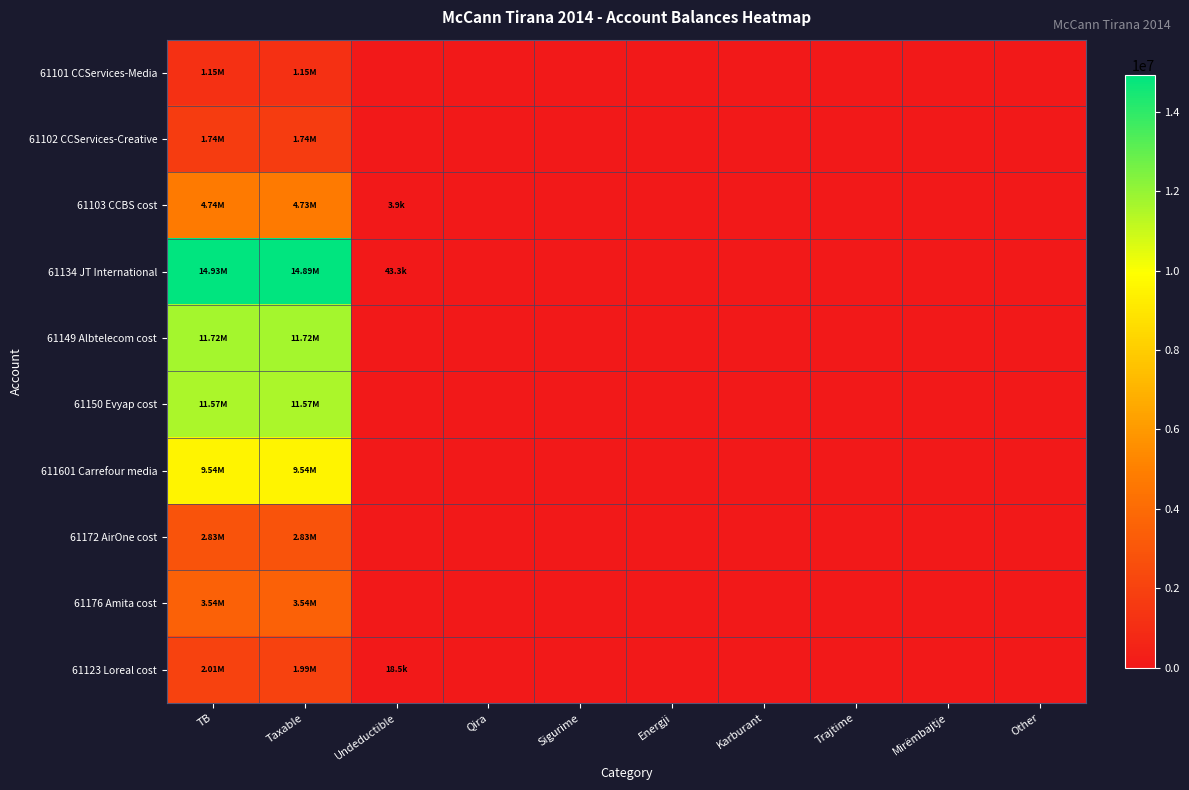

Reading left to right, extract all data points from this chart.

61101 CCServices-Media: TB=1149043.7	Taxable=1149043.7	Undeductible=0.0	Qira=0.0	Sigurime=0.0	Energji=0.0	Karburant=0.0	Trajtime=0.0	Mirëmbajtje=0.0	Other=0.0
61102 CCServices-Creative: TB=1735151.5	Taxable=1735151.5	Undeductible=0.0	Qira=0.0	Sigurime=0.0	Energji=0.0	Karburant=0.0	Trajtime=0.0	Mirëmbajtje=0.0	Other=0.0
61103 CCBS cost: TB=4735066.9	Taxable=4731146.9	Undeductible=3920.0	Qira=0.0	Sigurime=0.0	Energji=0.0	Karburant=0.0	Trajtime=0.0	Mirëmbajtje=0.0	Other=0.0
61134 JT International: TB=14931158.8	Taxable=14887859.8	Undeductible=43299.0	Qira=0.0	Sigurime=0.0	Energji=0.0	Karburant=0.0	Trajtime=0.0	Mirëmbajtje=0.0	Other=0.0
61149 Albtelecom cost: TB=11717876.6	Taxable=11717876.6	Undeductible=0.0	Qira=0.0	Sigurime=0.0	Energji=0.0	Karburant=0.0	Trajtime=0.0	Mirëmbajtje=0.0	Other=0.0
61150 Evyap cost: TB=11574631.1	Taxable=11574631.1	Undeductible=0.0	Qira=0.0	Sigurime=0.0	Energji=0.0	Karburant=0.0	Trajtime=0.0	Mirëmbajtje=0.0	Other=0.0
611601 Carrefour media: TB=9536057.6	Taxable=9536057.6	Undeductible=0.0	Qira=0.0	Sigurime=0.0	Energji=0.0	Karburant=0.0	Trajtime=0.0	Mirëmbajtje=0.0	Other=0.0
61172 AirOne cost: TB=2830643.3	Taxable=2830643.3	Undeductible=0.0	Qira=0.0	Sigurime=0.0	Energji=0.0	Karburant=0.0	Trajtime=0.0	Mirëmbajtje=0.0	Other=0.0
61176 Amita cost: TB=3541660.7	Taxable=3541660.7	Undeductible=0.0	Qira=0.0	Sigurime=0.0	Energji=0.0	Karburant=0.0	Trajtime=0.0	Mirëmbajtje=0.0	Other=0.0
61123 Loreal cost: TB=2010362.2	Taxable=1991862.2	Undeductible=18500.0	Qira=0.0	Sigurime=0.0	Energji=0.0	Karburant=0.0	Trajtime=0.0	Mirëmbajtje=0.0	Other=0.0